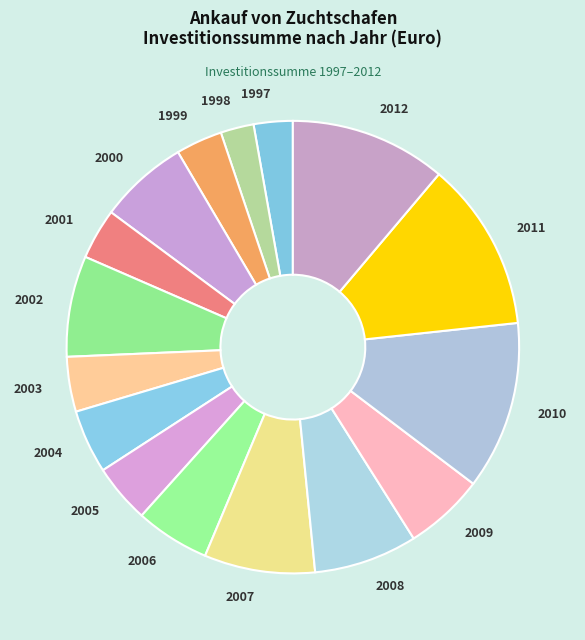

Is the sum of 1997 and 2011 greater than half?

No